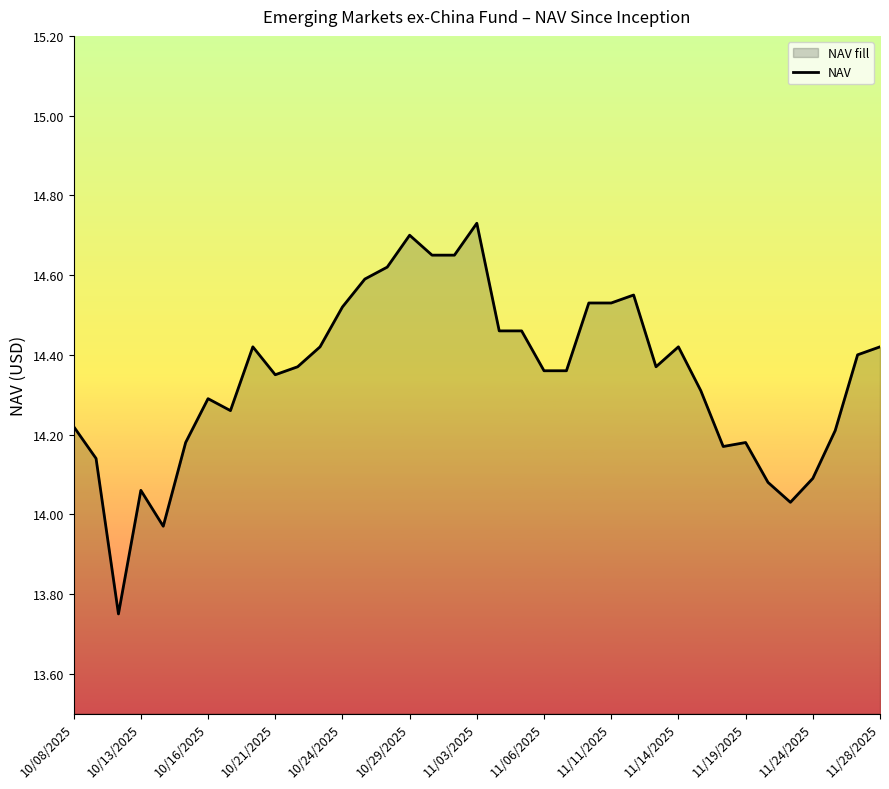

Where does the data first go above 14?

10/08/2025